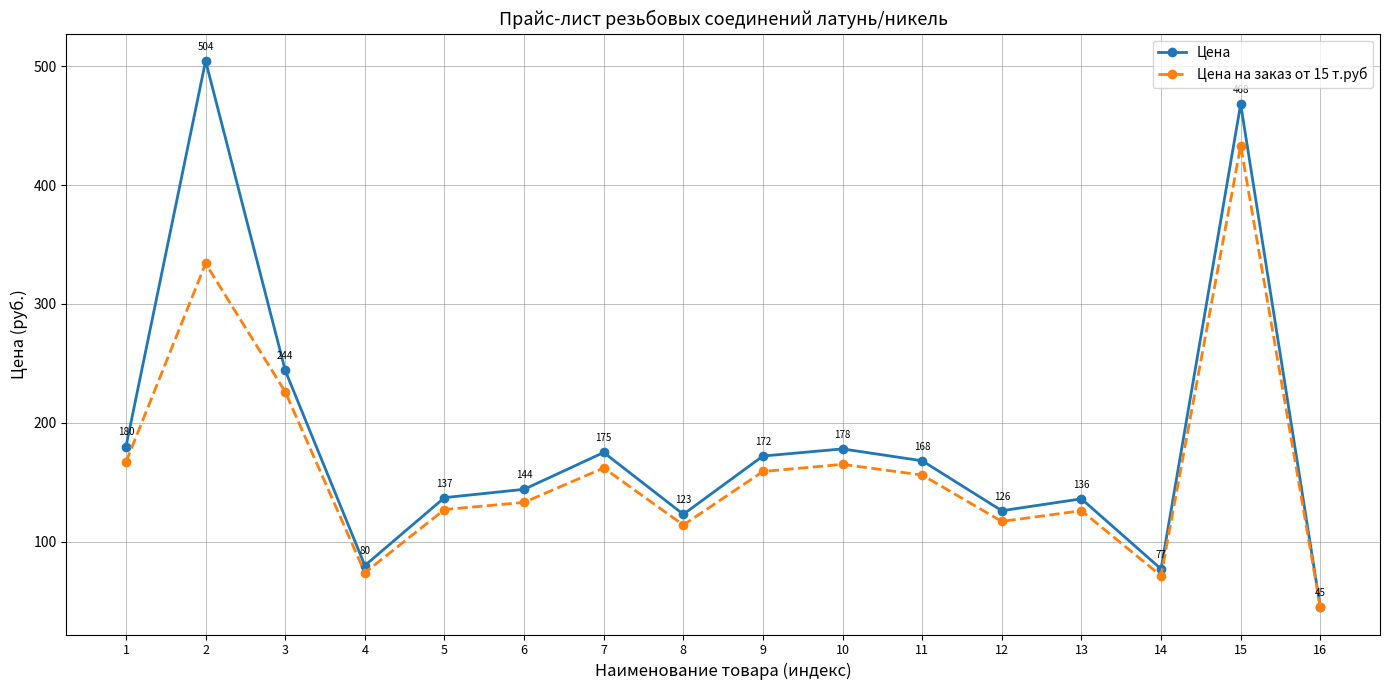

How many data points does each series have?

16